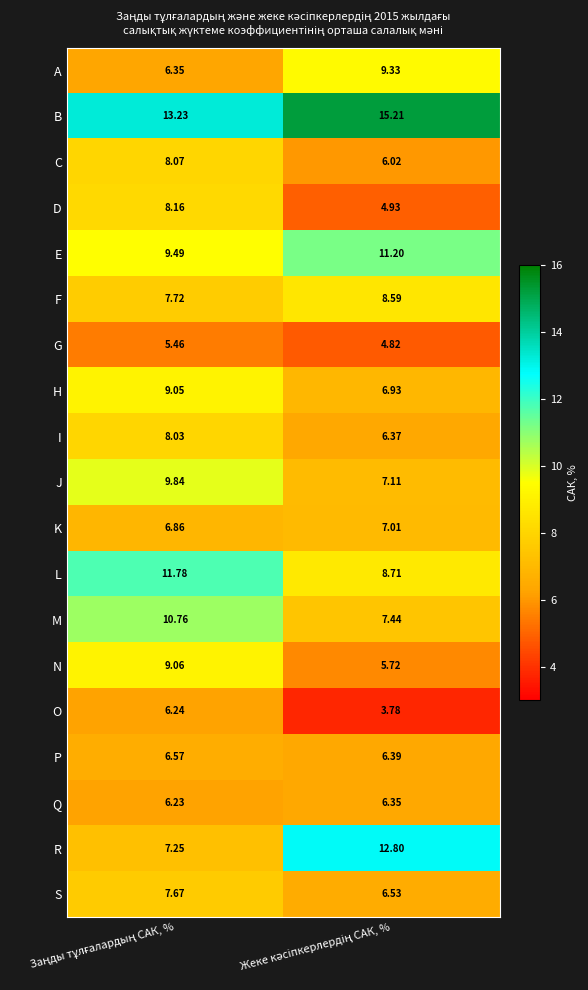

List the series in order of their peak value, lowest first.

G, O, Q, P, K, S, I, C, D, F, H, N, A, J, M, E, L, R, B